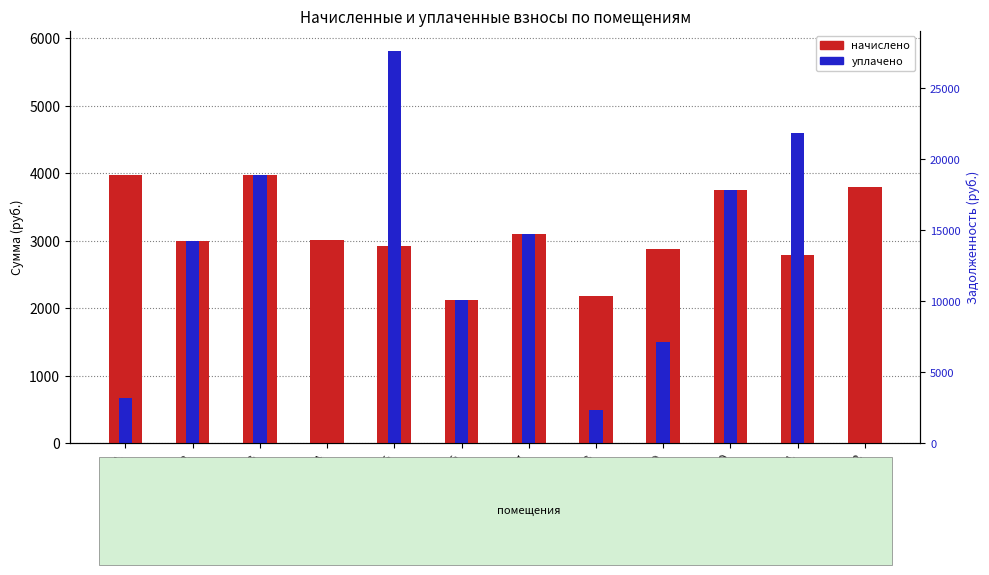

True or false: задолженность has a value of 313.3 at Пом. 10.

True